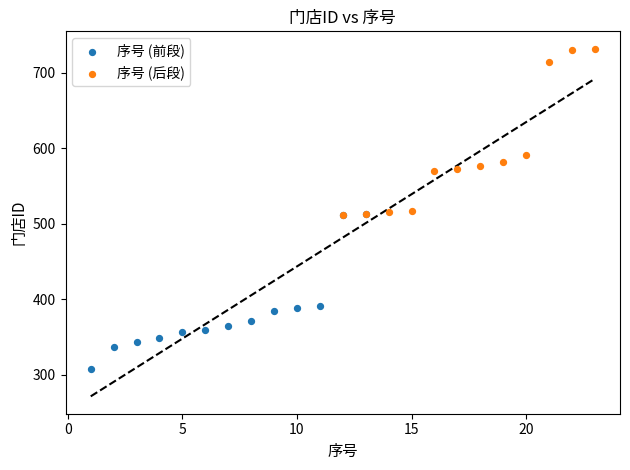

Which series reaches the maximum Y coordinate?

序号 (后段)